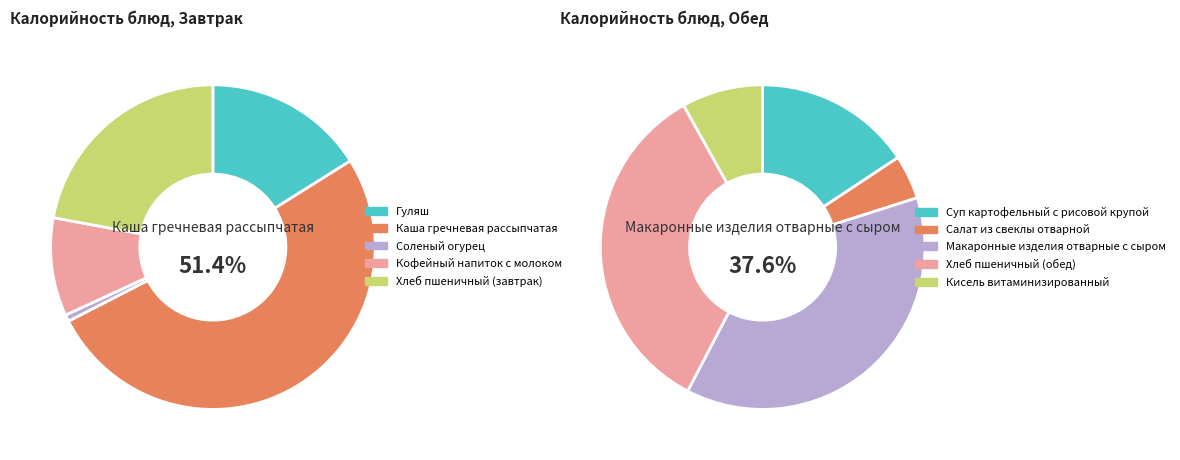

The Суп картофельный с рисовой крупой slice represents 1% of the pie. True or false?

False